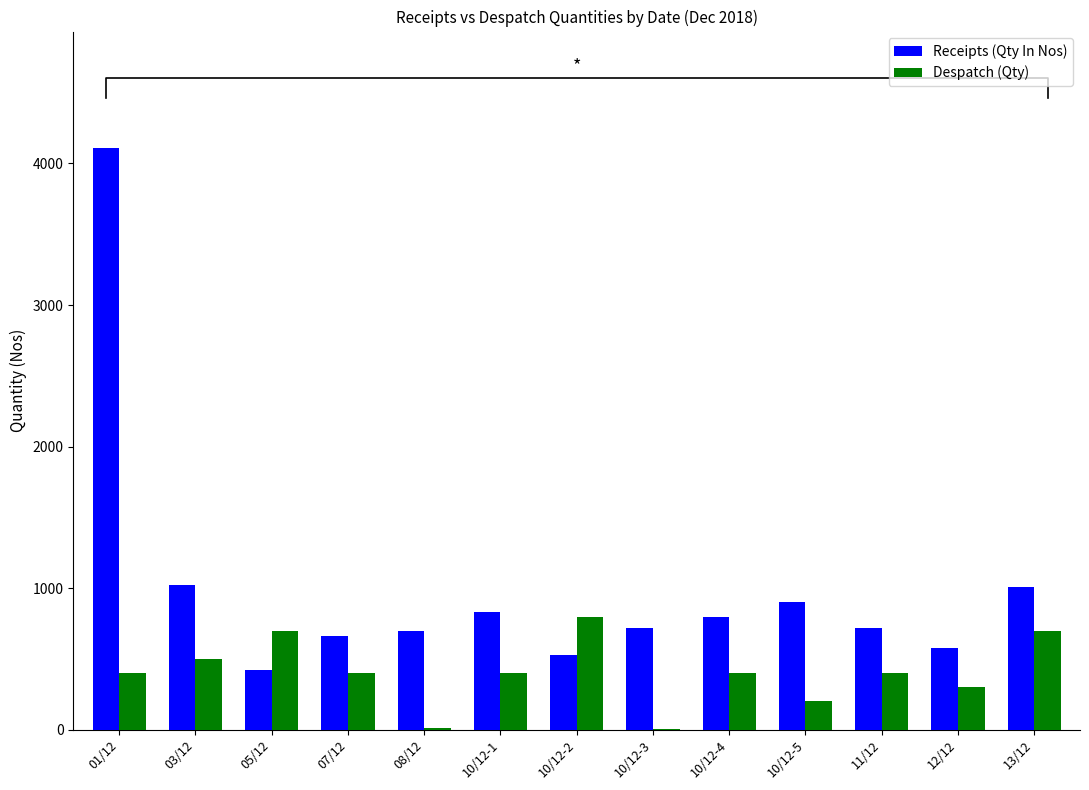

Where does the Receipts (Qty In Nos) series first go above 720?

01/12